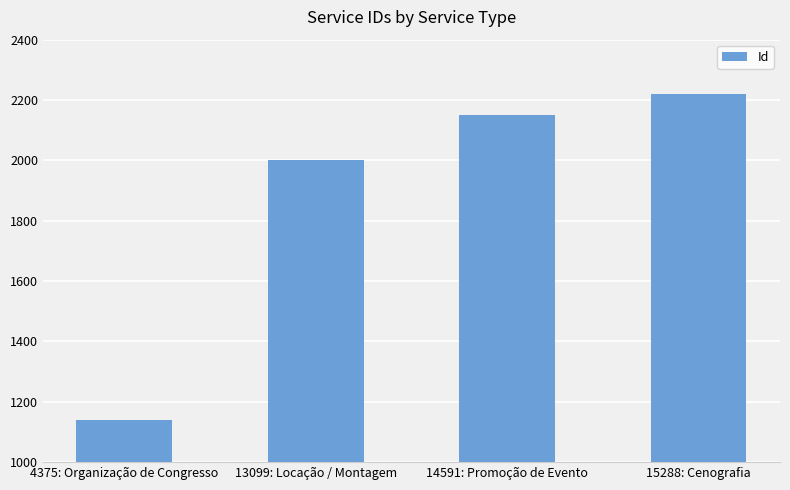

Which category has the highest value across all series?

15288: Cenografia